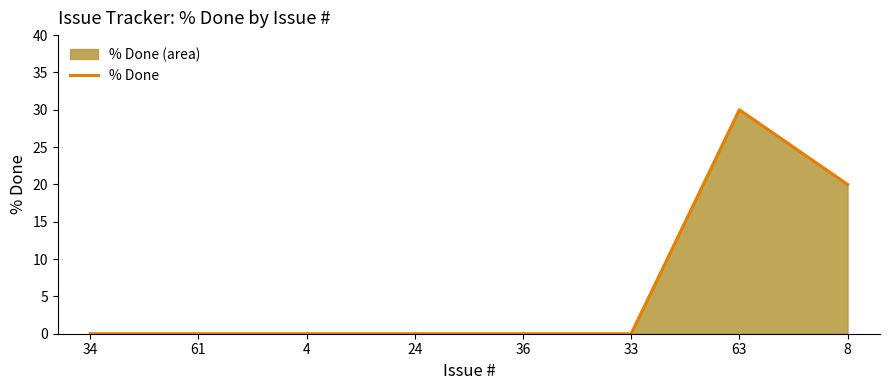

What position from the left is 33?

6